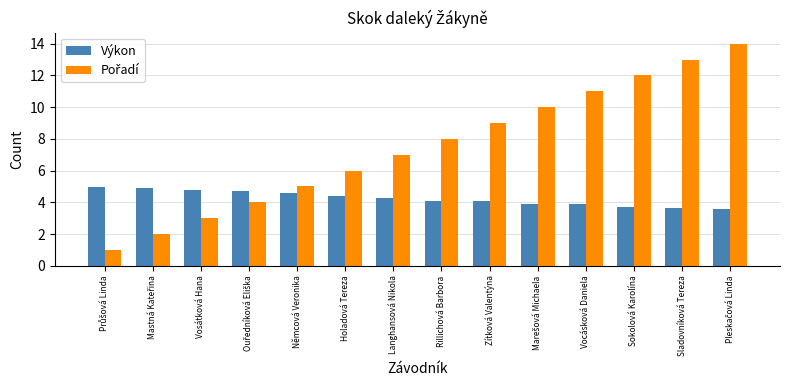

What is the average value of the Výkon series?

4.2